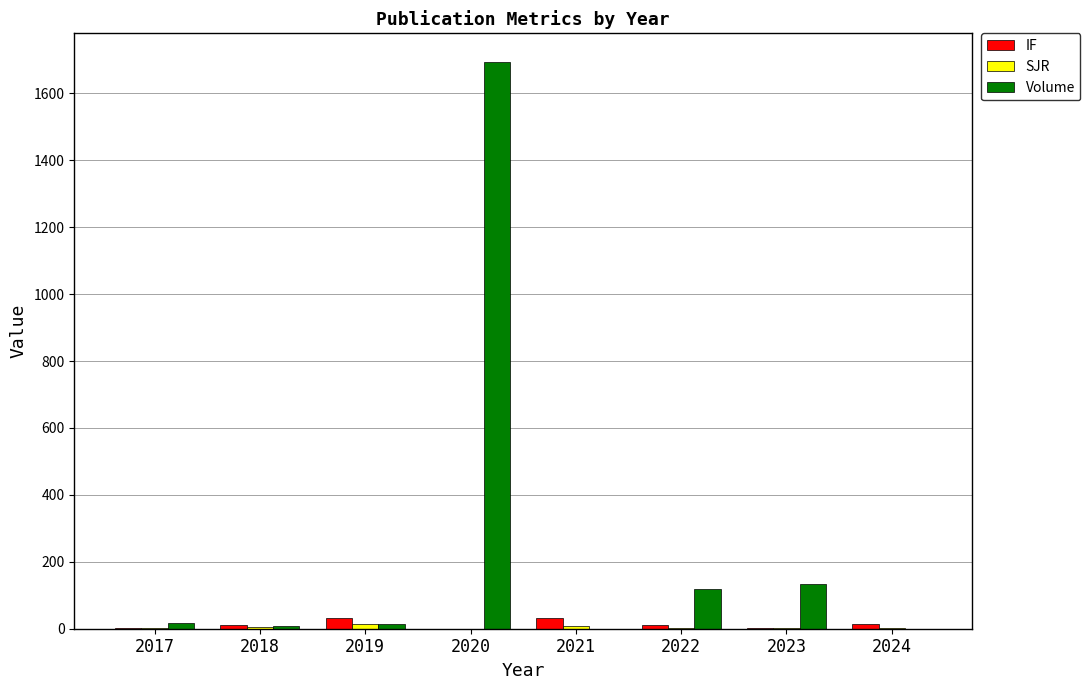

The IF series shows 11.9 at 2018. True or false?

True